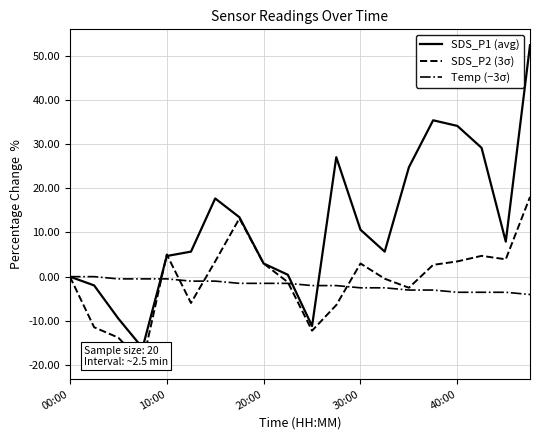

What are all the series names shown in the legend?

SDS_P1 (avg), SDS_P2 (3σ), Temp (−3σ)